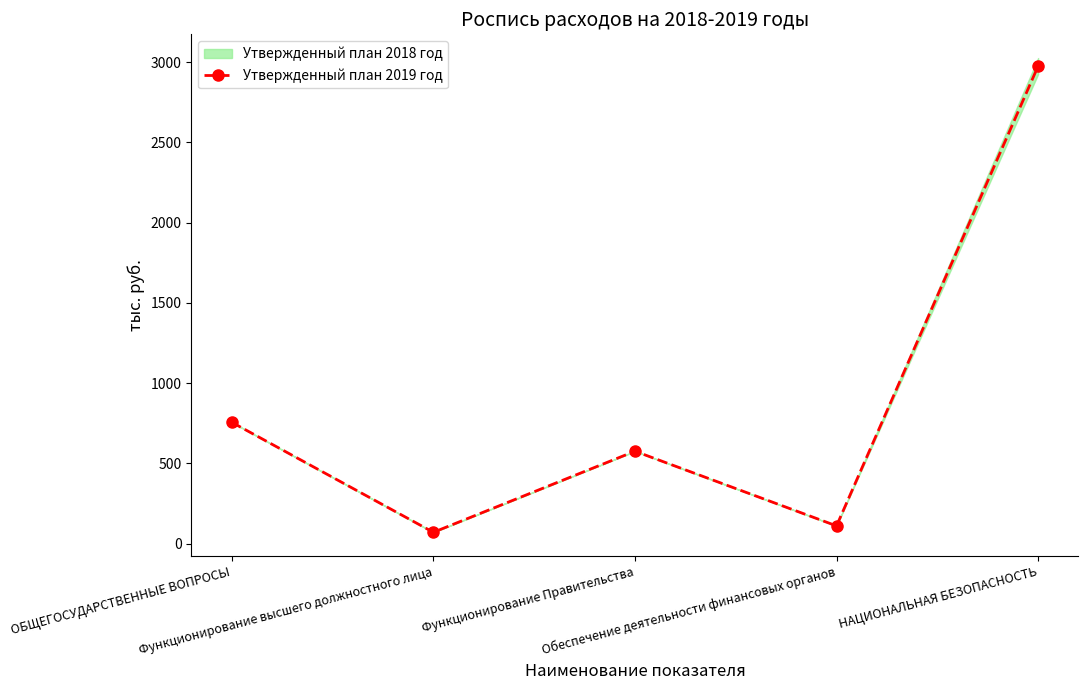

How many data points in Утвержденный план 2019 год are above 575?

3